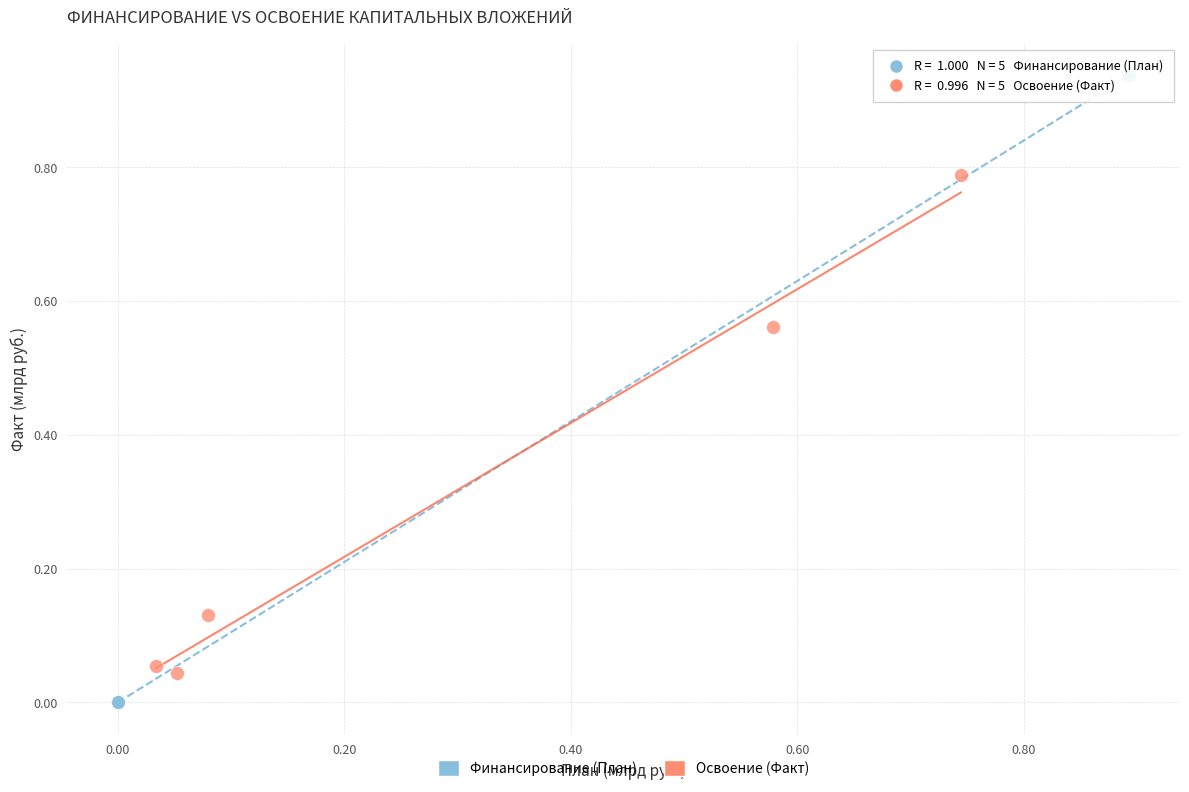

Which series contains the lowest Y value?

Финансирование (План)